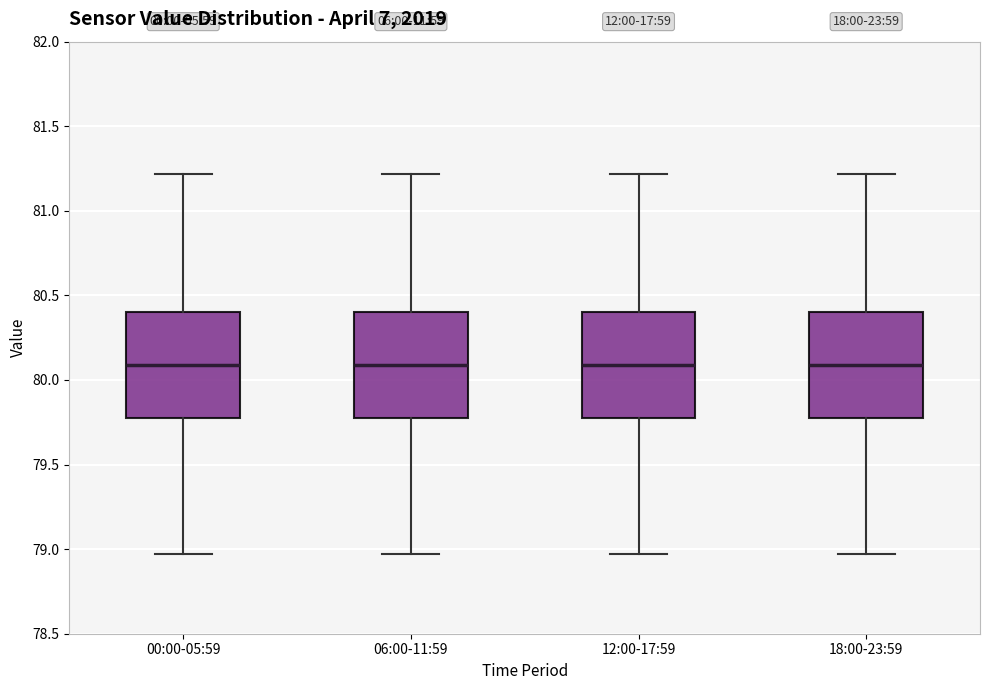

Where does the lower whisker of the box for 18:00-23:59 end on the y-axis? The values are not printed on the chart, so give them approximately, as read against the axis.

78.95